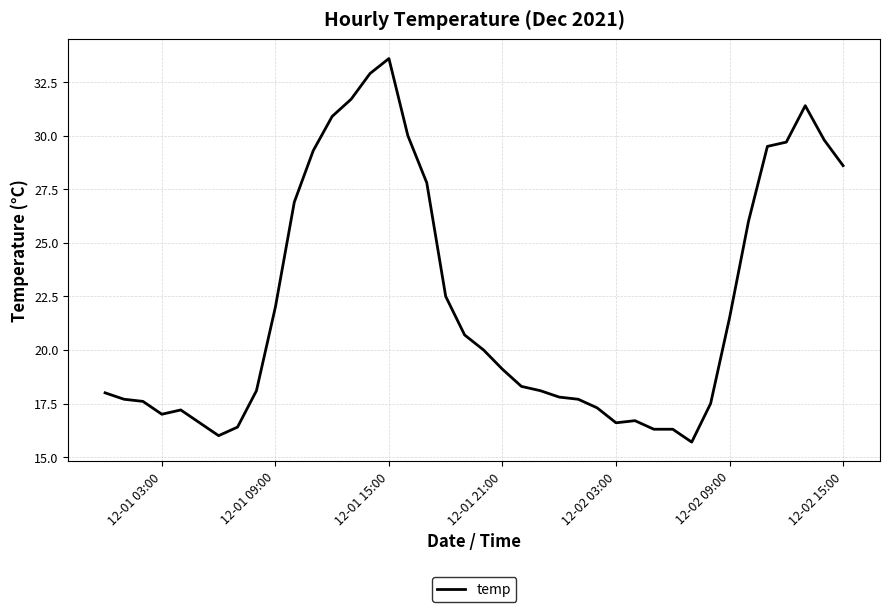

What is the smallest value displayed?

15.7